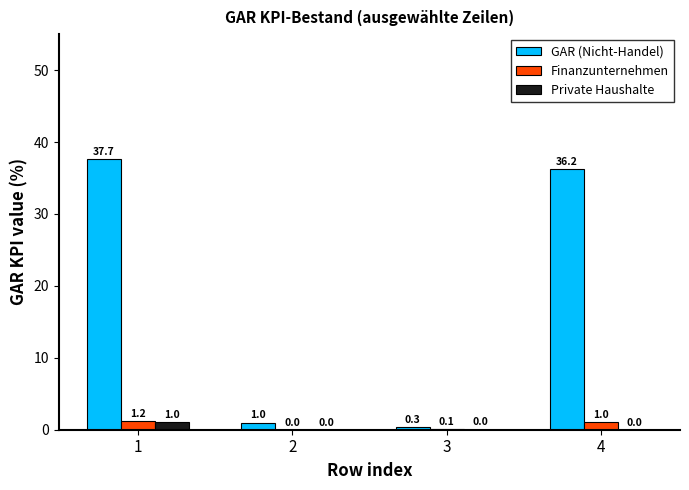

What is the total value across all series at 3?

0.5